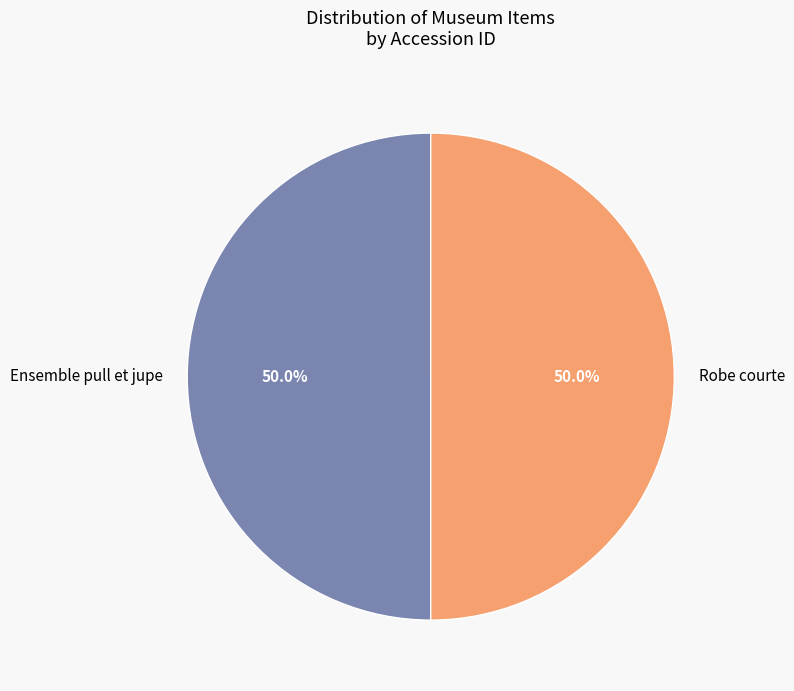

True or false: Ensemble pull et jupe accounts for 58% of the total.

False